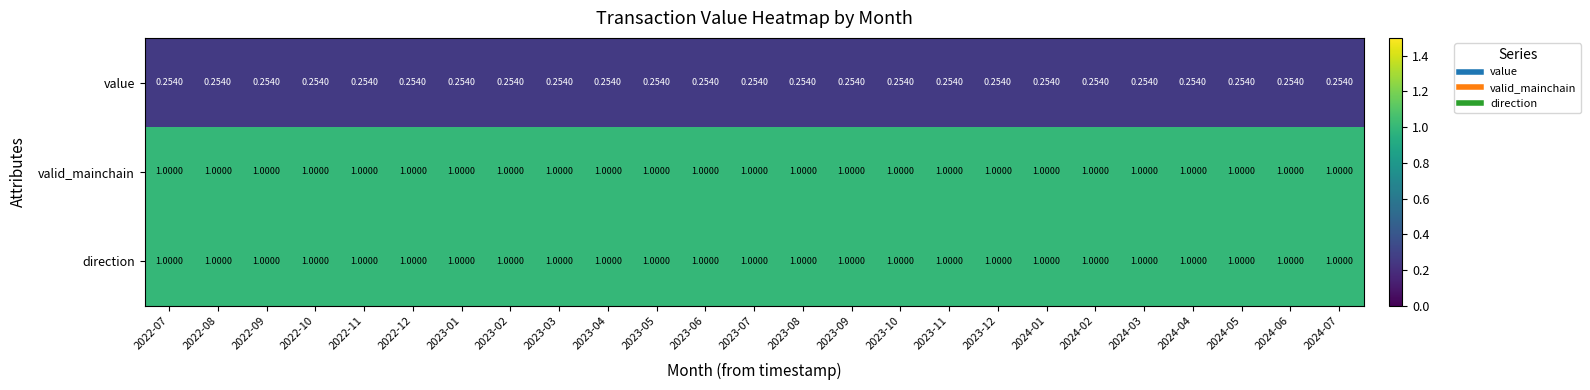

Is the value of value at 2024-04 greater than the value of valid_mainchain at 2022-12?

No